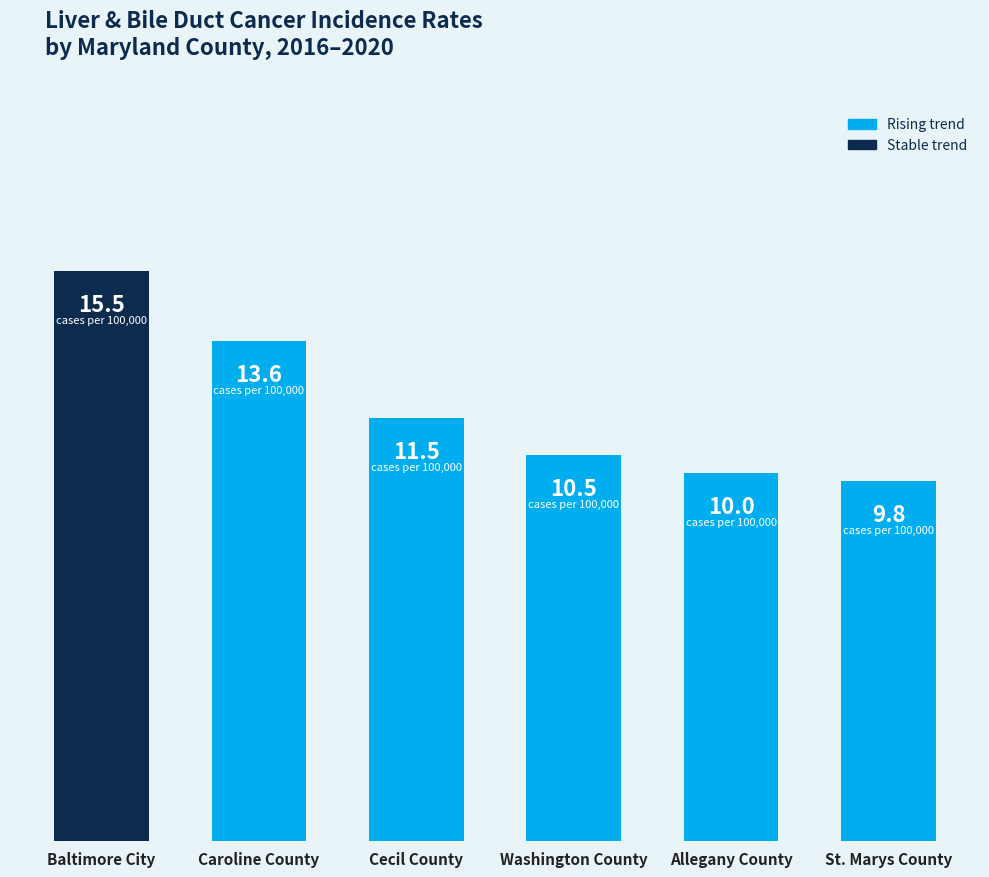

Rank the categories by value from highest to lowest.

Baltimore City, Caroline County, Cecil County, Washington County, Allegany County, St. Marys County